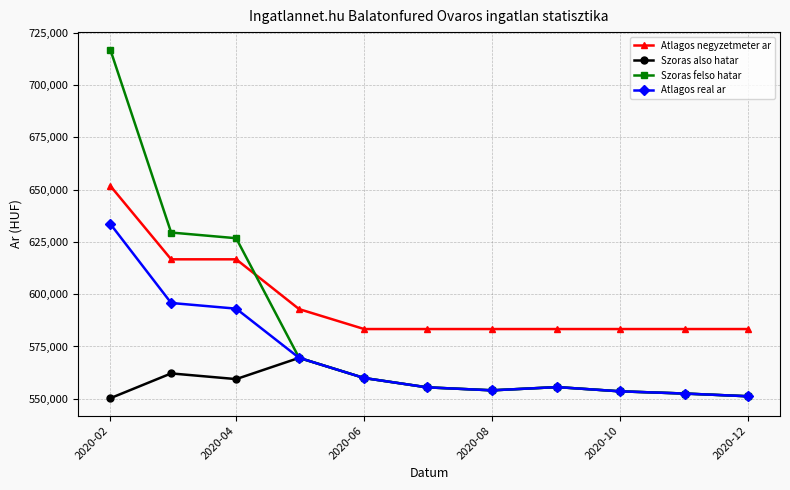

Which series has the largest total across all categories?

Atlagos negyzetmeter ar